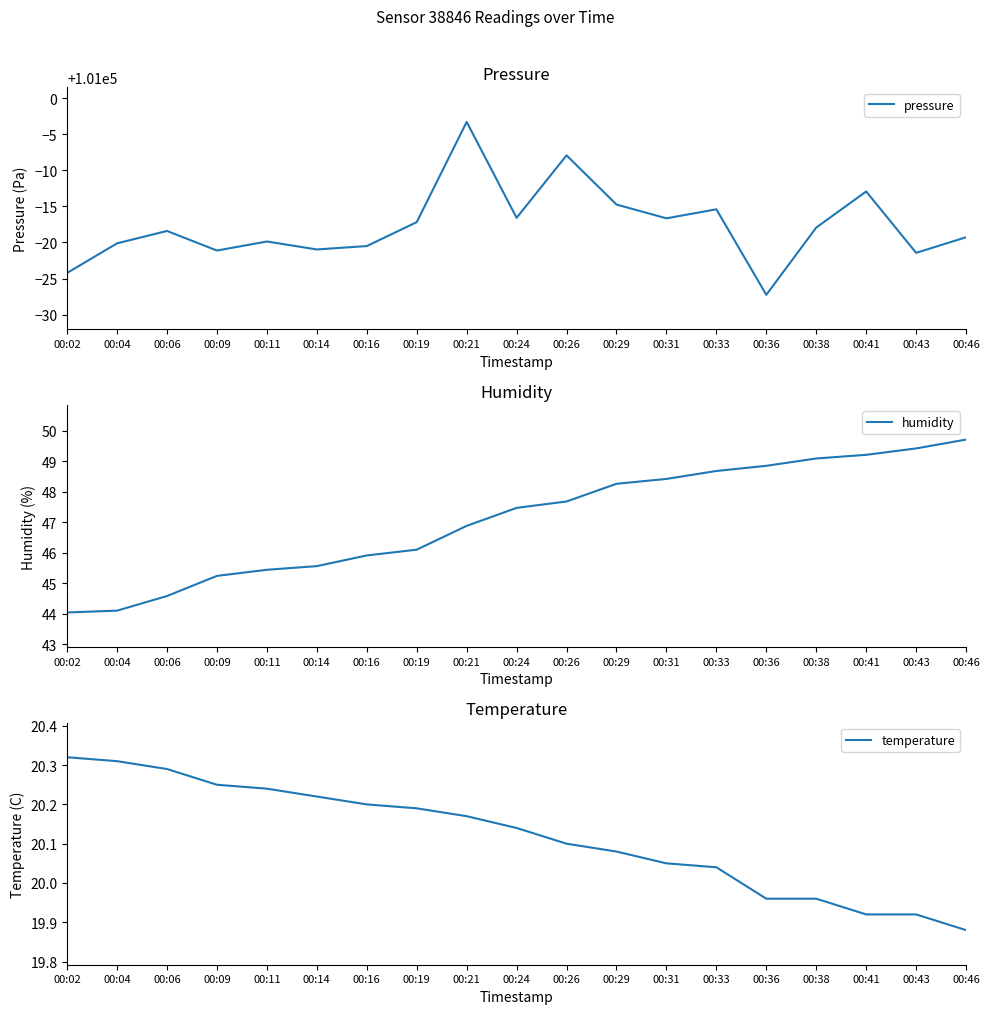

What is the maximum value shown in the chart?

100996.7